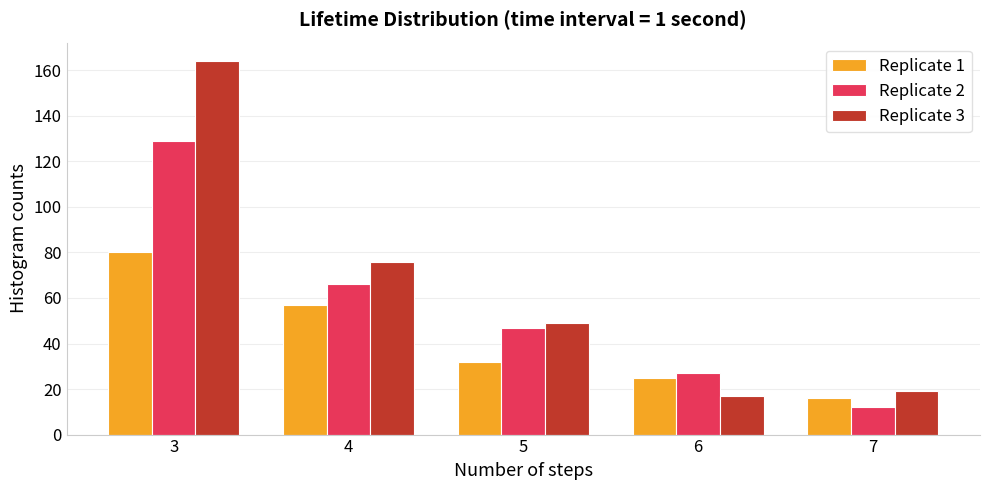

Reading left to right, what are all the values shown in this chart?

Replicate 1: 80	57	32	25	16
Replicate 2: 129	66	47	27	12
Replicate 3: 164	76	49	17	19